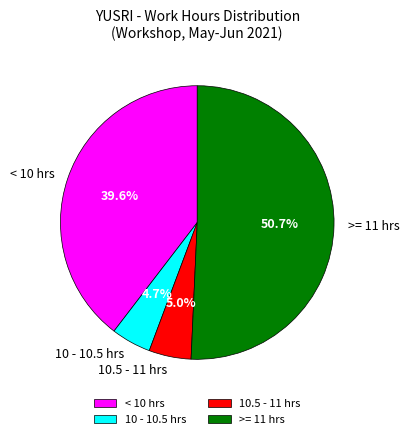

Which has a higher value, < 10 hrs or >= 11 hrs?

>= 11 hrs